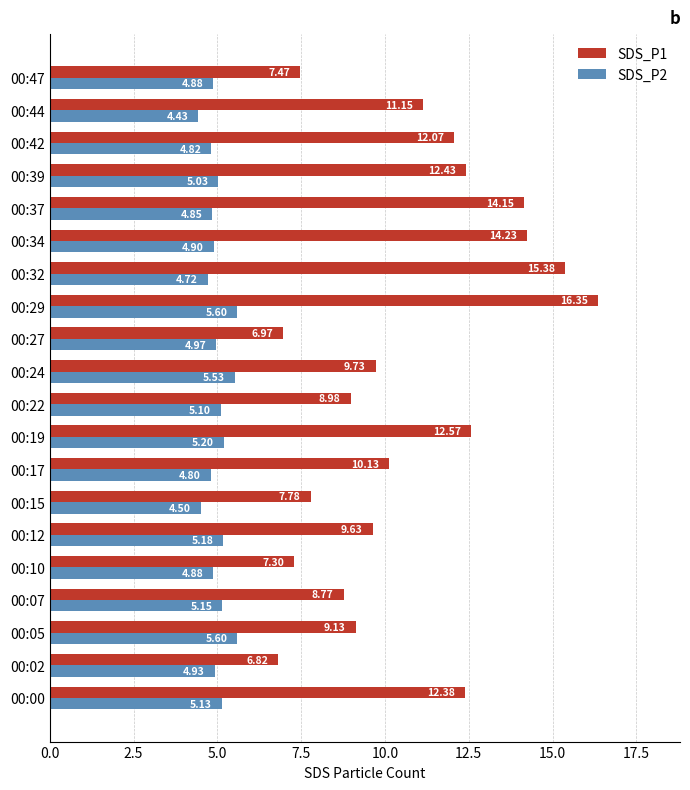

Which series has the largest total across all categories?

SDS_P1